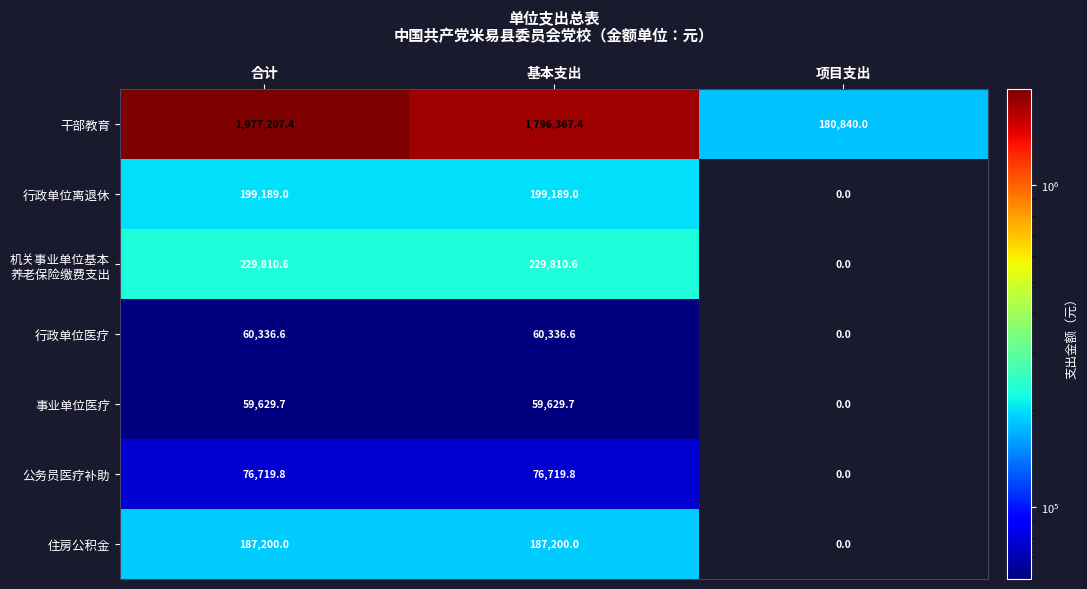

What is the maximum value for 行政单位医疗?

60336.6